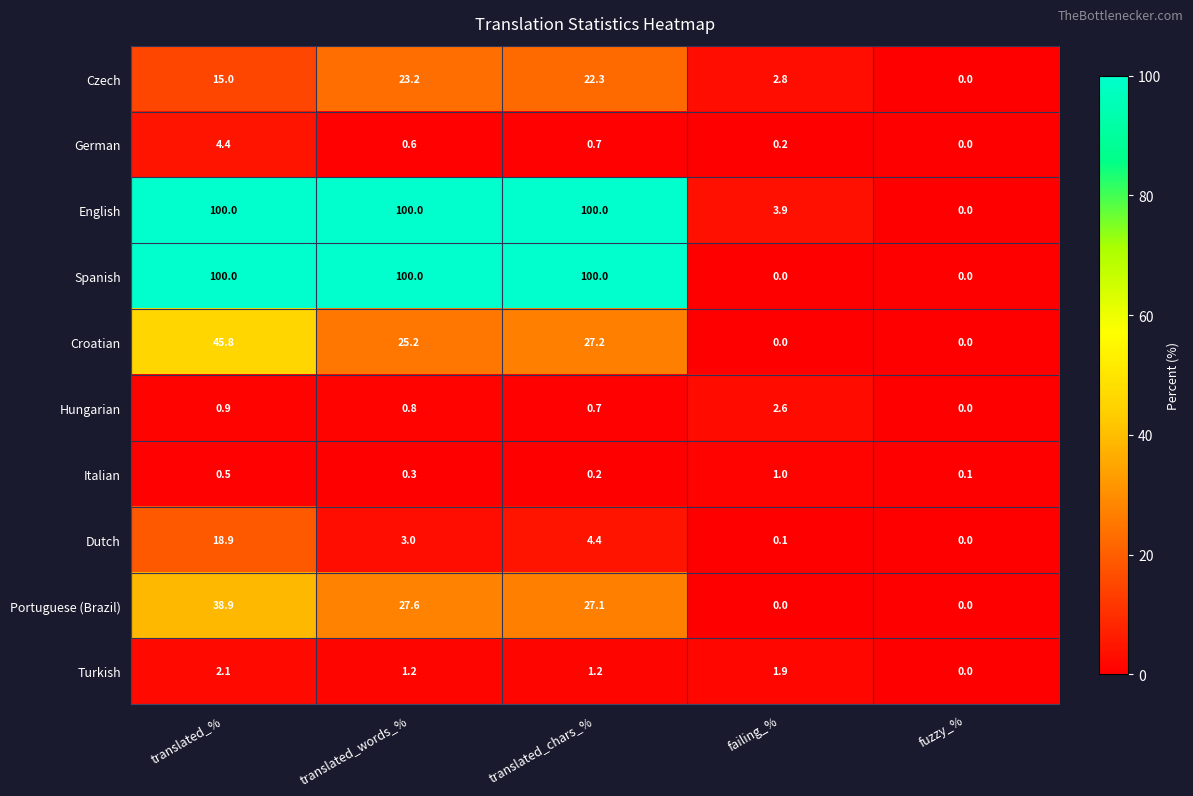

What value does the Dutch series have at translated_%?

18.9